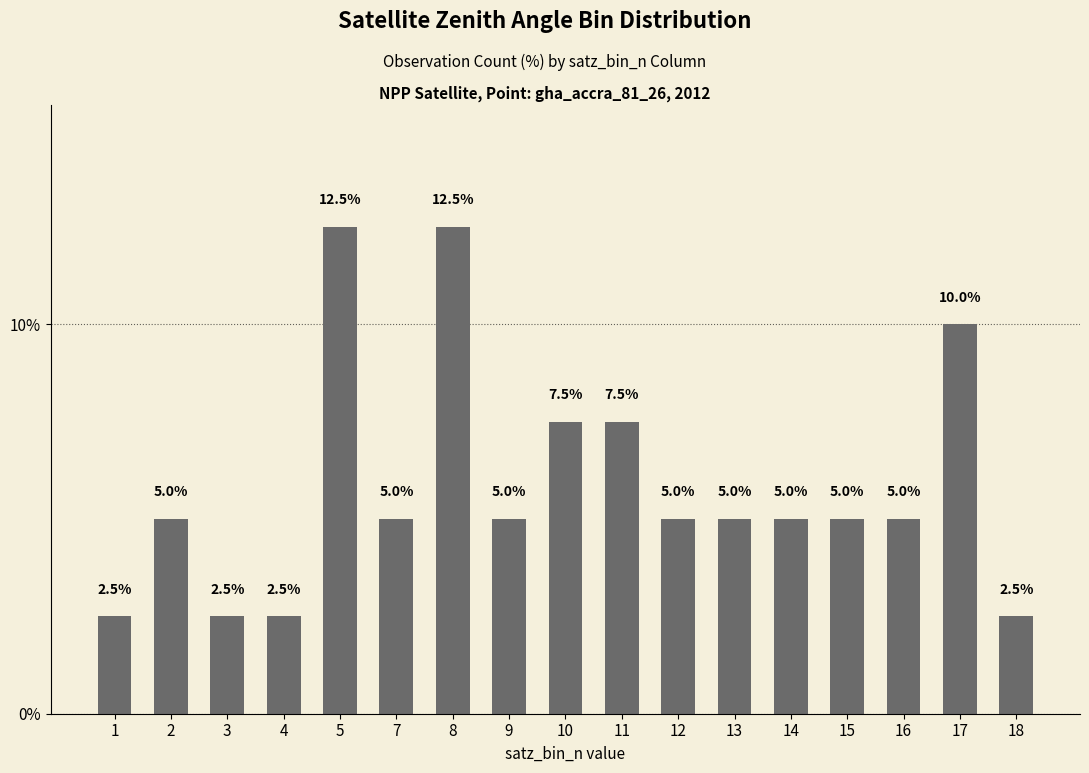

Read the value at 16.

5.0